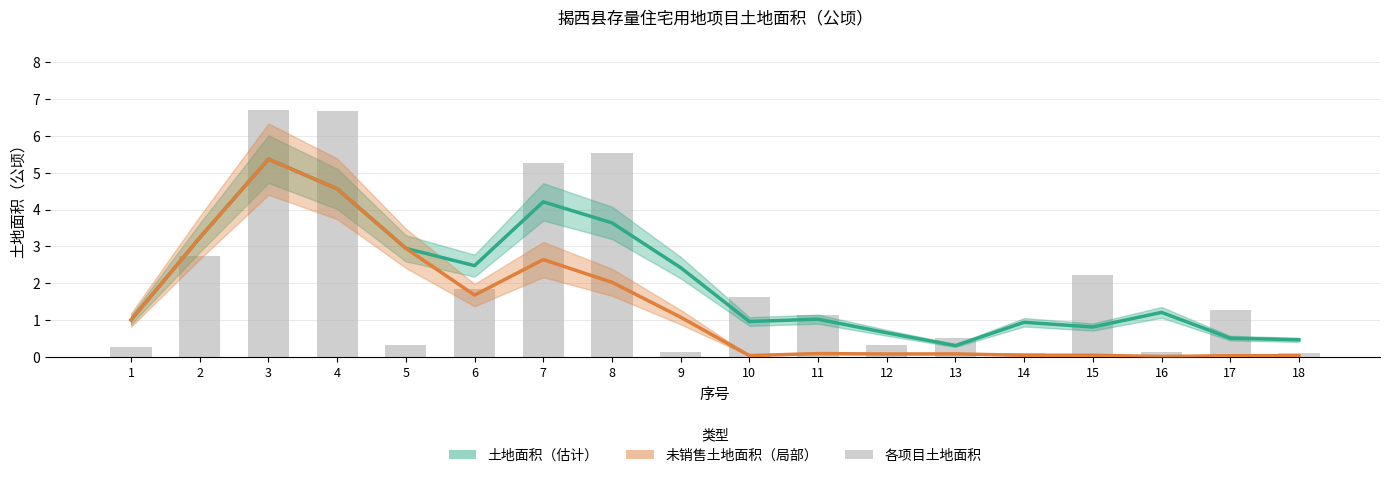

What is the average value of the 未销售土地面积（局部） series?

1.4